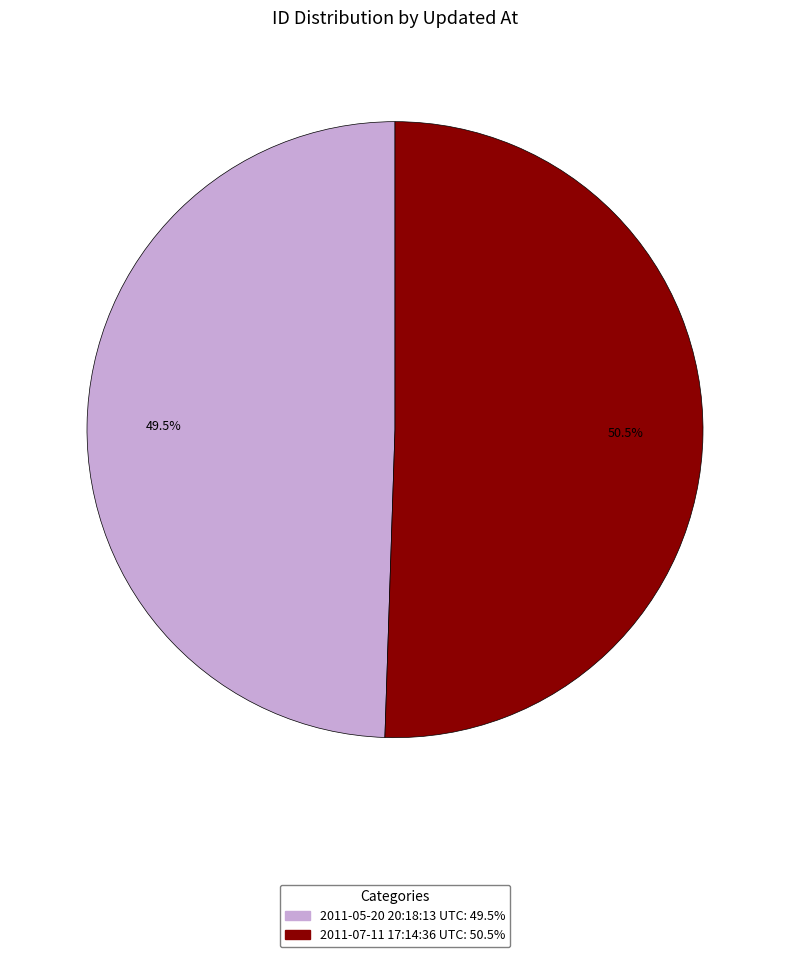

Count the number of slices in the pie.

2